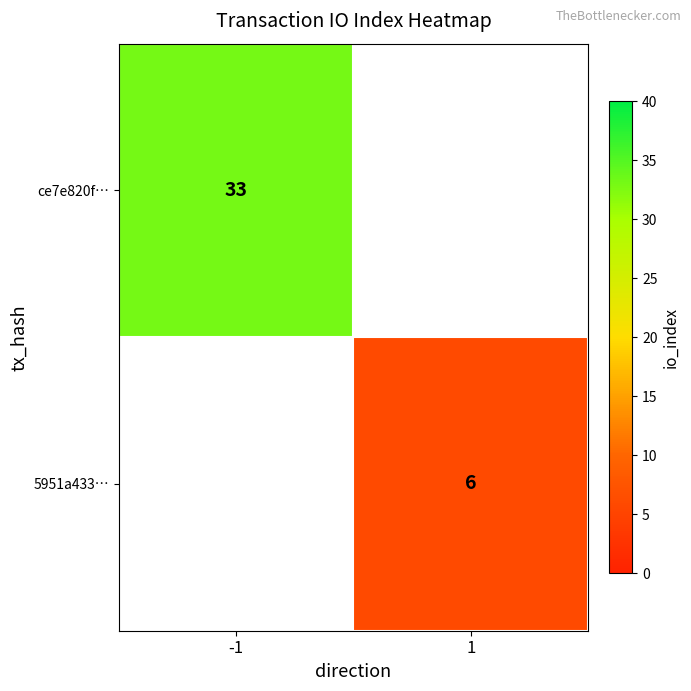

What is the minimum value shown in the chart?

6.0